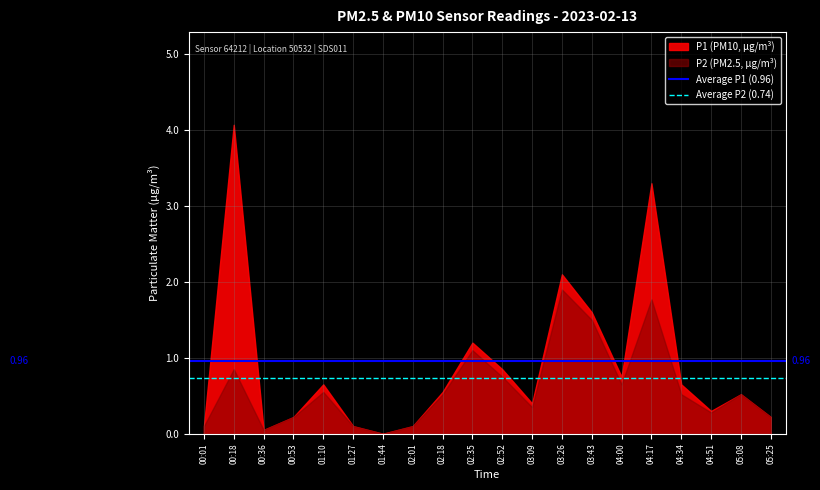

What is the value of the Average P2 (0.74) point at the 1st from the left?

0.7